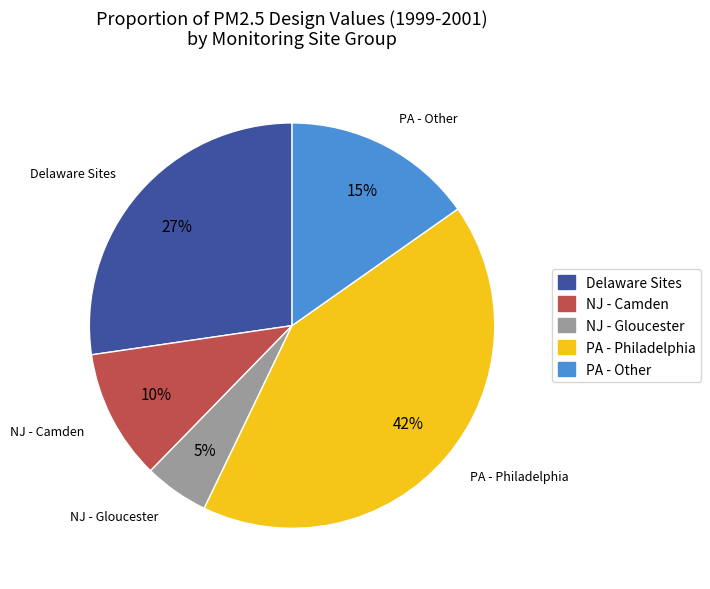

Does any single category account for the majority?

No